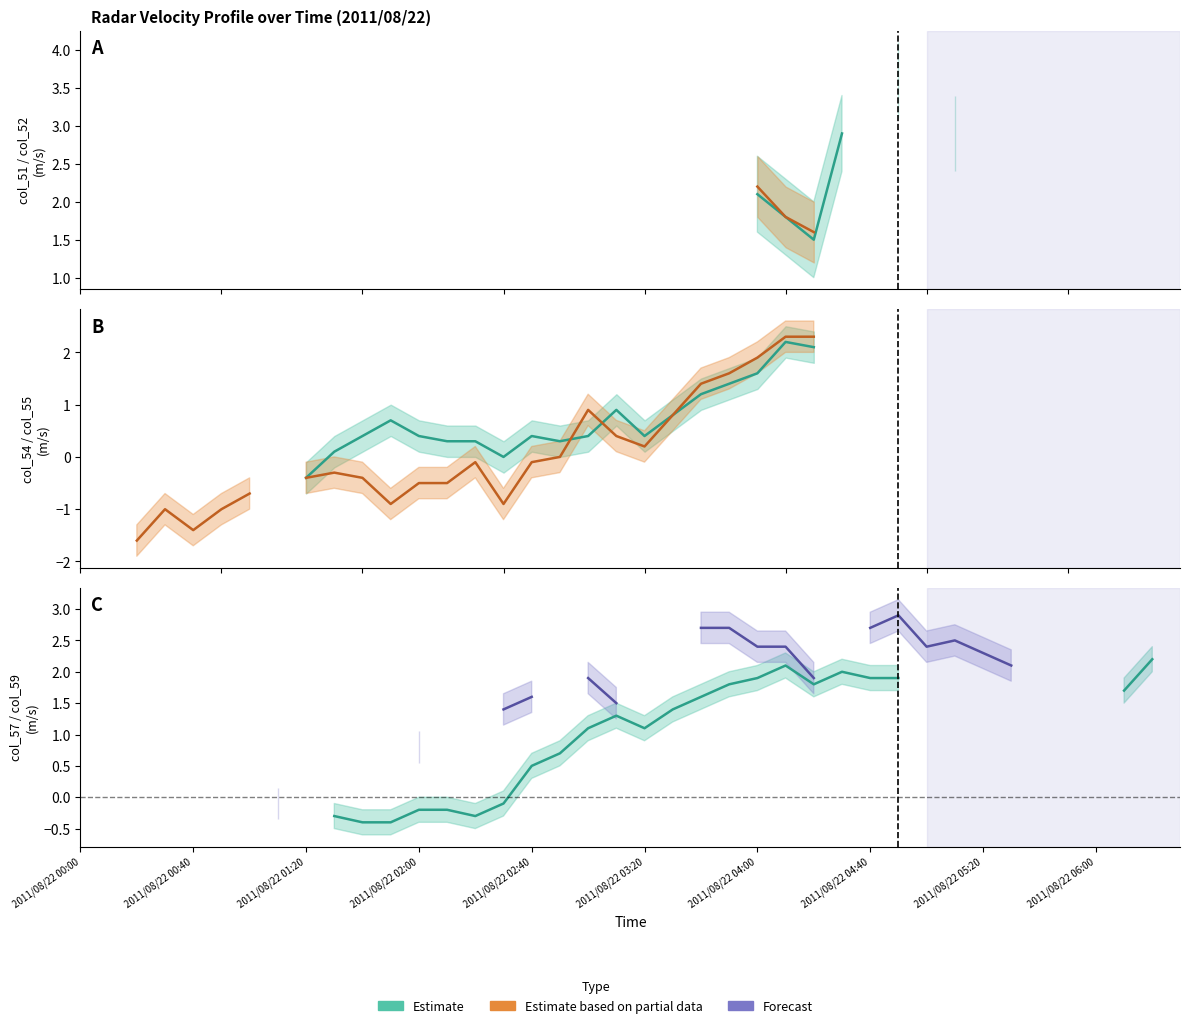

At which category does col_55 reach its first local valley?

2011/08/22 00:40